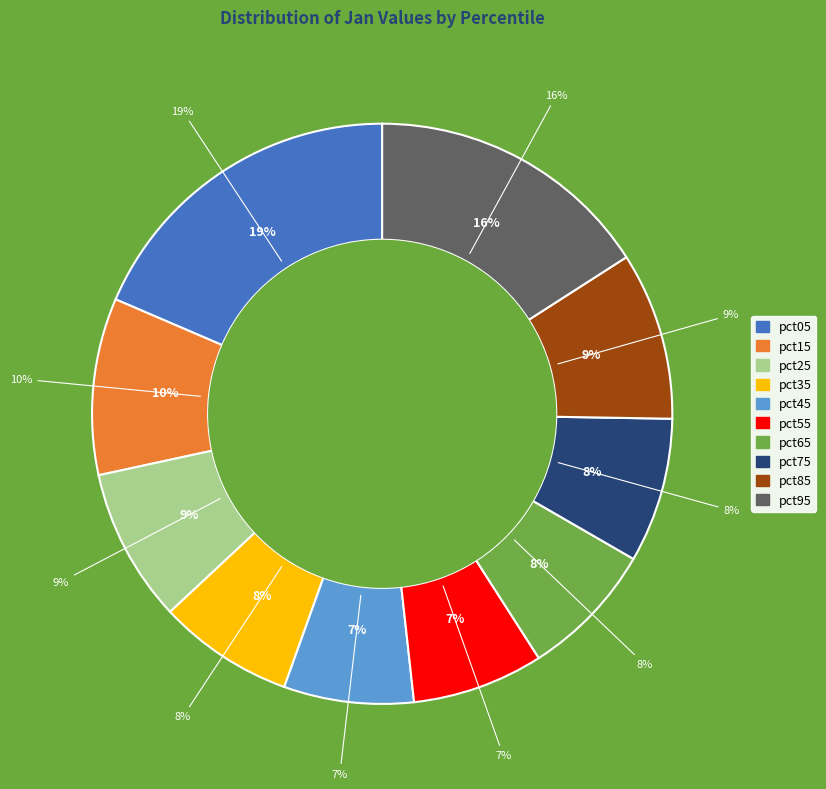

To the nearest percent, what is the difference between the pct85 and pct55 slice percentages?

2%